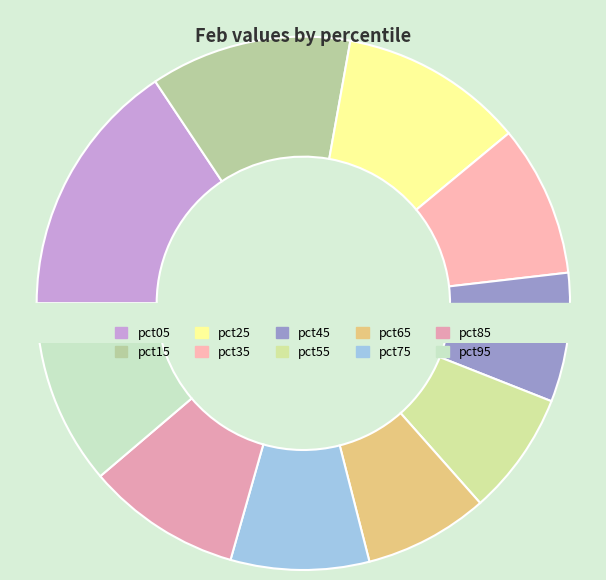

What is the ratio of the value at pct55 to the value at pct95?

0.7